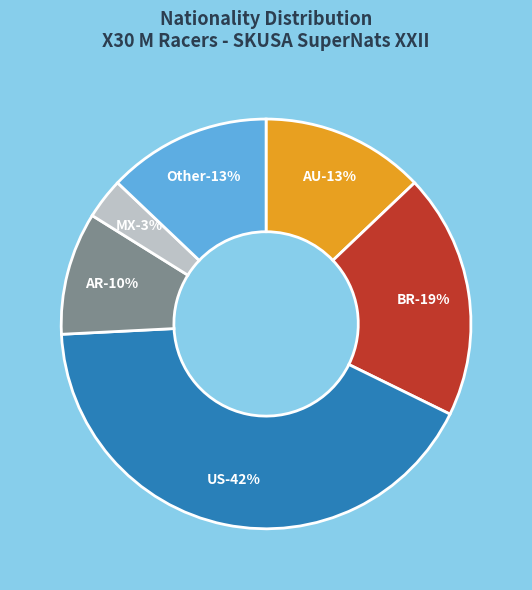

Which has a higher value, Other or US?

US